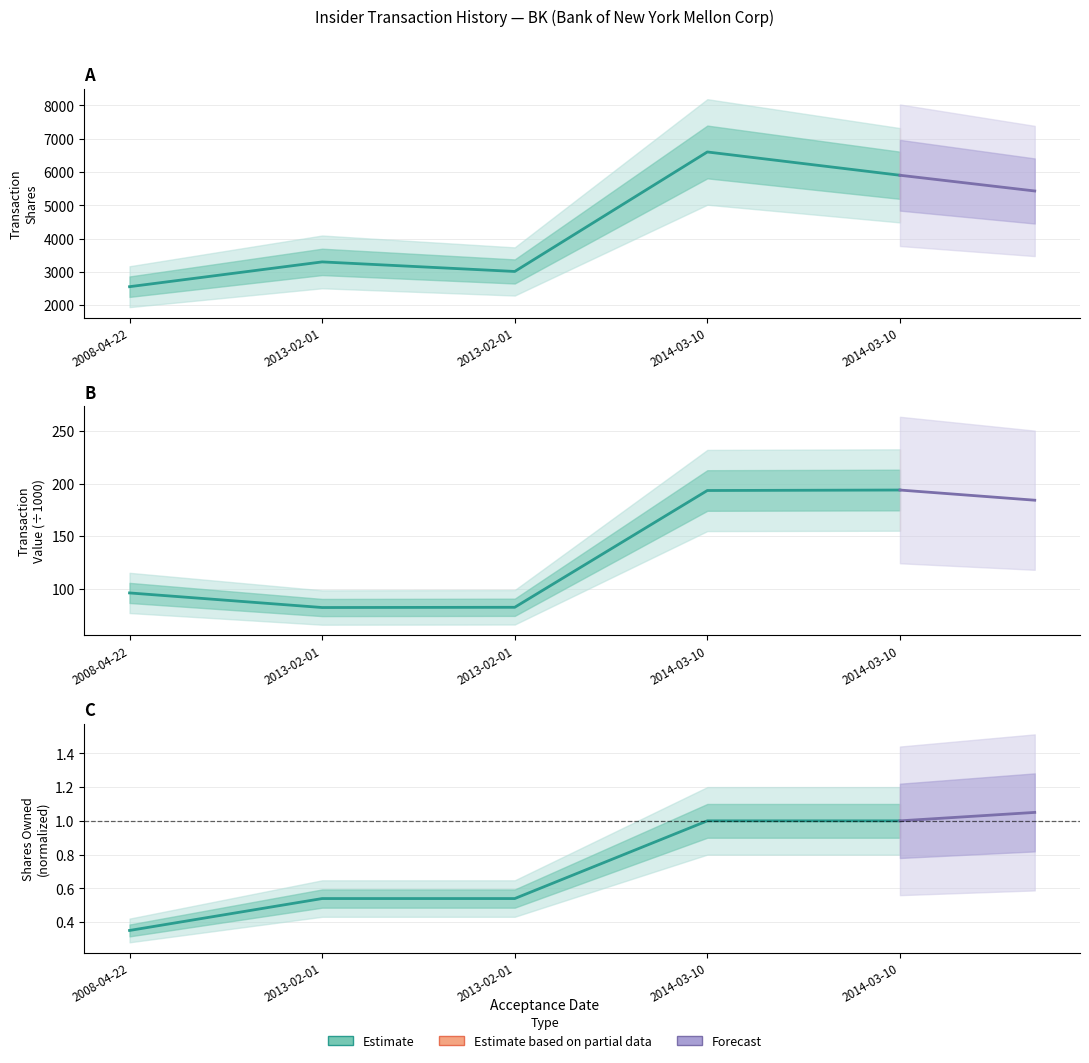

At how many categories does at least one series exceed 1554?

5